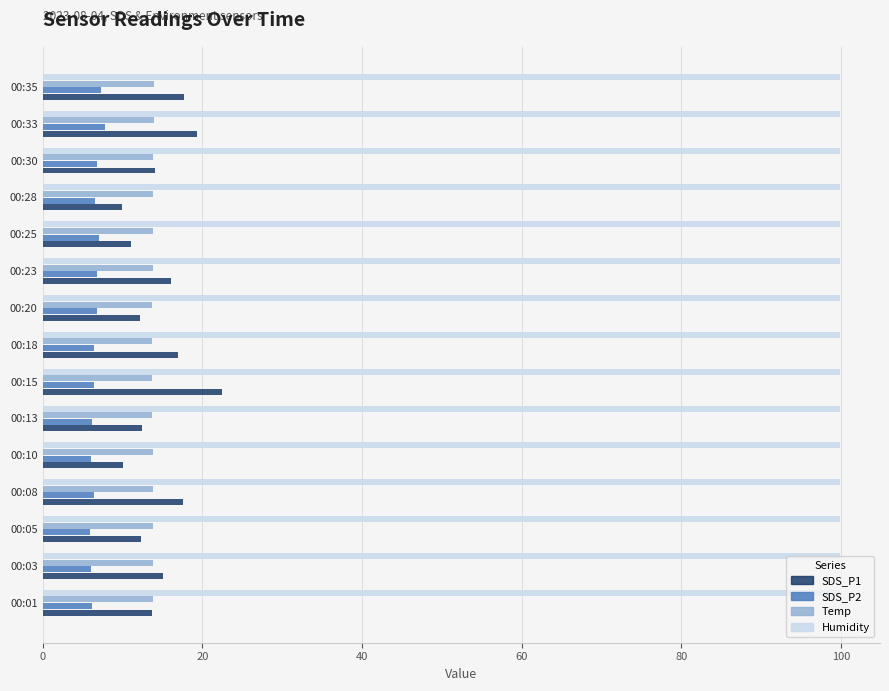

What is the smallest value displayed?

5.9